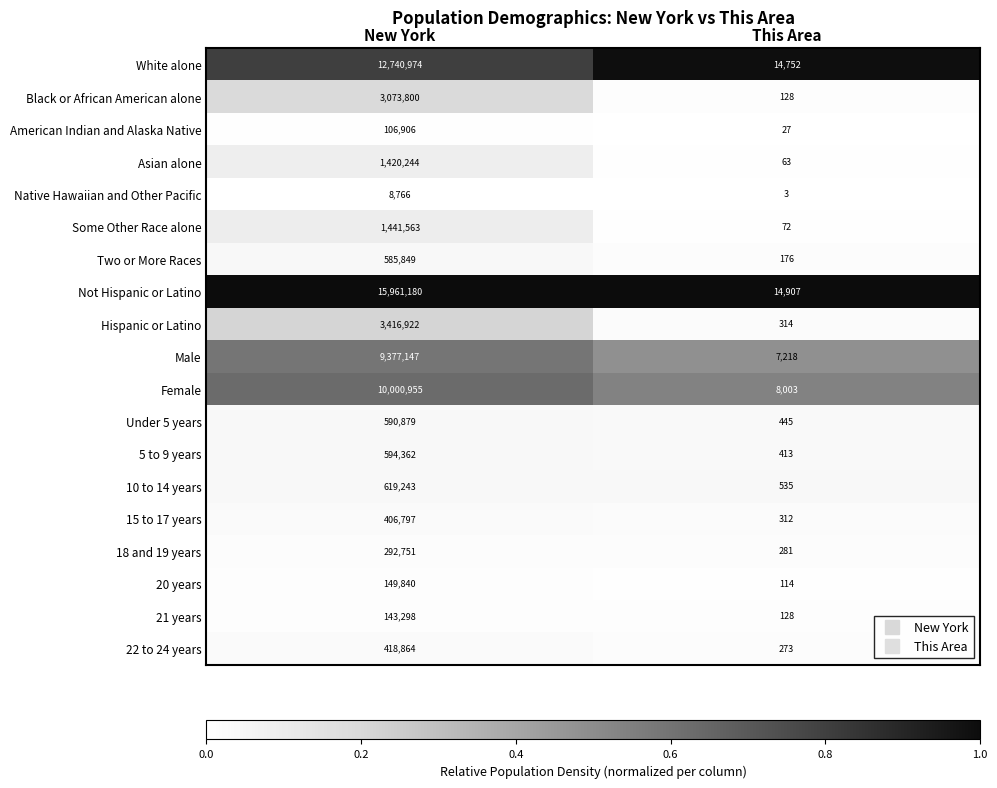

The value of 21 years at This Area is 76. True or false?

False